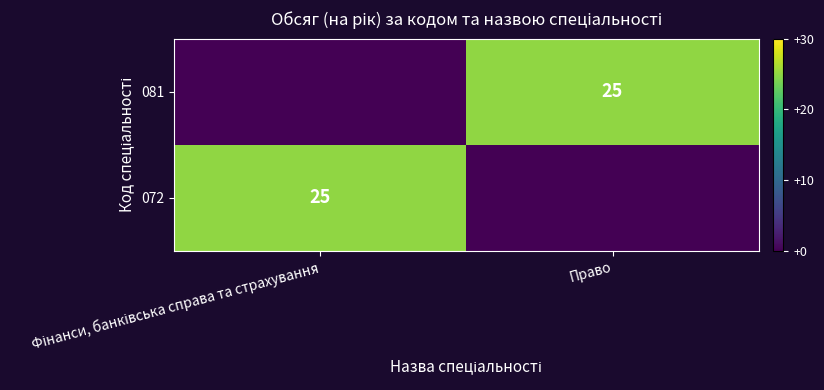

True or false: 081 has a value of 25 at Право.

True